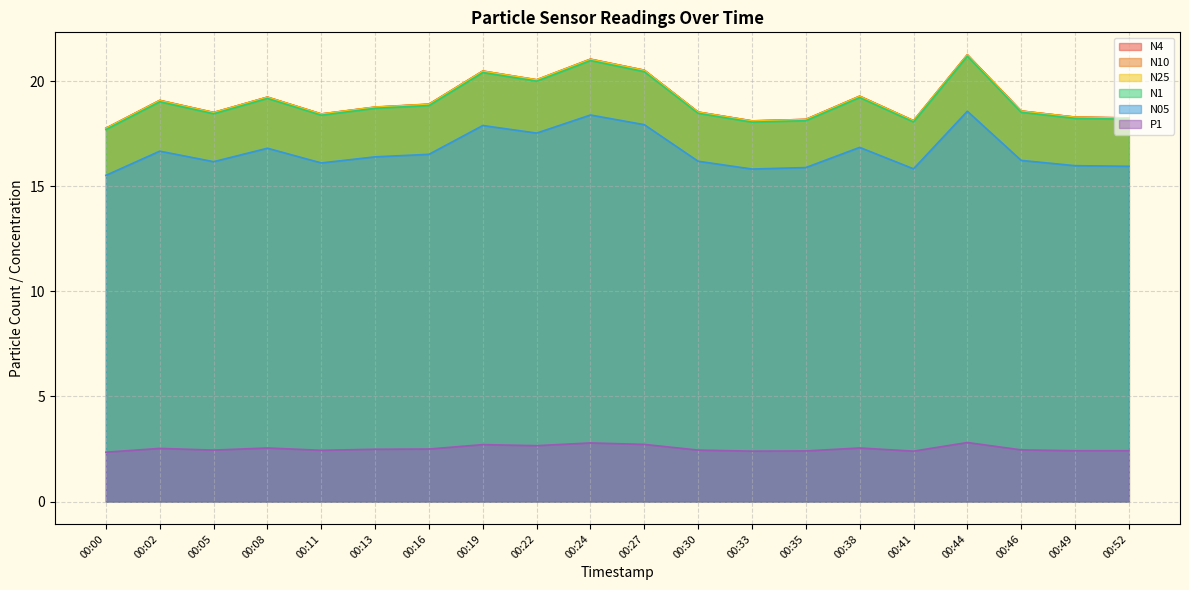

Reading right to left, extract all data points from this chart.

N4: 00:52=18.2	00:49=18.3	00:46=18.6	00:44=21.2	00:41=18.1	00:38=19.3	00:35=18.2	00:33=18.1	00:30=18.5	00:27=20.5	00:24=21.0	00:22=20.1	00:19=20.5	00:16=18.9	00:13=18.8	00:11=18.4	00:08=19.2	00:05=18.5	00:02=19.1	00:00=17.8
N10: 00:52=18.2	00:49=18.3	00:46=18.6	00:44=21.3	00:41=18.1	00:38=19.3	00:35=18.2	00:33=18.1	00:30=18.5	00:27=20.5	00:24=21.1	00:22=20.1	00:19=20.5	00:16=18.9	00:13=18.8	00:11=18.4	00:08=19.2	00:05=18.5	00:02=19.1	00:00=17.8
N25: 00:52=18.2	00:49=18.3	00:46=18.6	00:44=21.2	00:41=18.1	00:38=19.3	00:35=18.2	00:33=18.1	00:30=18.5	00:27=20.5	00:24=21.0	00:22=20.1	00:19=20.5	00:16=18.9	00:13=18.8	00:11=18.4	00:08=19.2	00:05=18.5	00:02=19.1	00:00=17.8
N1: 00:52=18.2	00:49=18.2	00:46=18.5	00:44=21.2	00:41=18.1	00:38=19.2	00:35=18.1	00:33=18.1	00:30=18.5	00:27=20.4	00:24=21.0	00:22=20.0	00:19=20.4	00:16=18.8	00:13=18.7	00:11=18.4	00:08=19.2	00:05=18.4	00:02=19.0	00:00=17.7
N05: 00:52=15.9	00:49=16.0	00:46=16.2	00:44=18.6	00:41=15.8	00:38=16.9	00:35=15.9	00:33=15.8	00:30=16.2	00:27=17.9	00:24=18.4	00:22=17.5	00:19=17.9	00:16=16.5	00:13=16.4	00:11=16.1	00:08=16.8	00:05=16.2	00:02=16.7	00:00=15.5
P1: 00:52=2.4	00:49=2.4	00:46=2.5	00:44=2.8	00:41=2.4	00:38=2.5	00:35=2.4	00:33=2.4	00:30=2.5	00:27=2.7	00:24=2.8	00:22=2.7	00:19=2.7	00:16=2.5	00:13=2.5	00:11=2.4	00:08=2.5	00:05=2.5	00:02=2.5	00:00=2.4